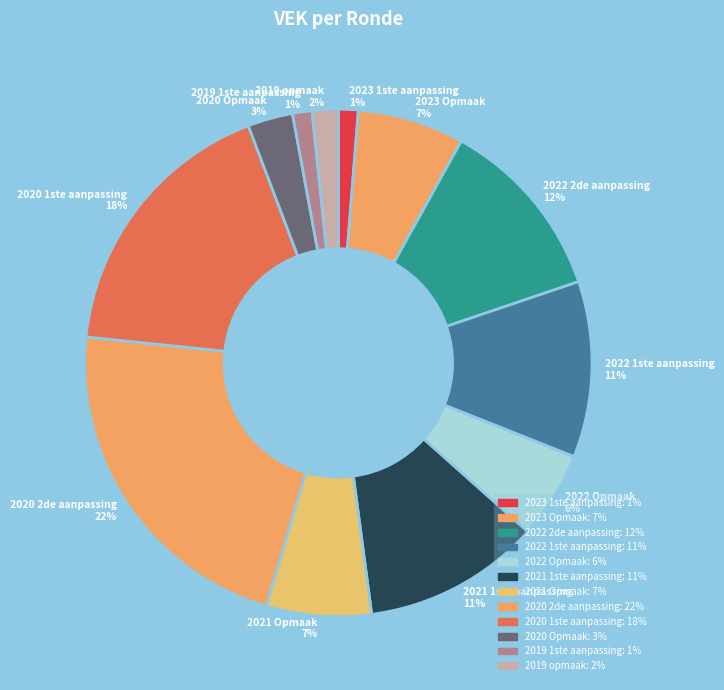

To the nearest percent, what is the difference between the 2019 opmaak and 2022 Opmaak slice percentages?

4%